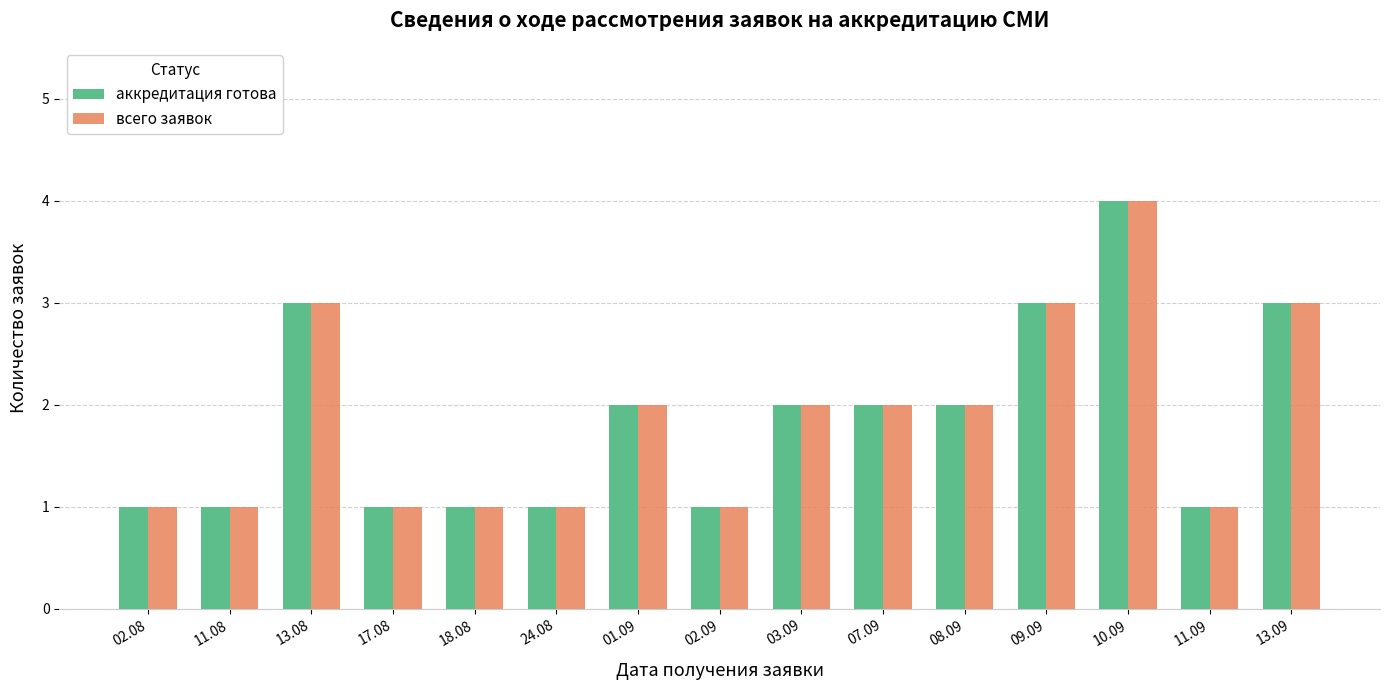

How many values in the аккредитация готова series are below 2?

7